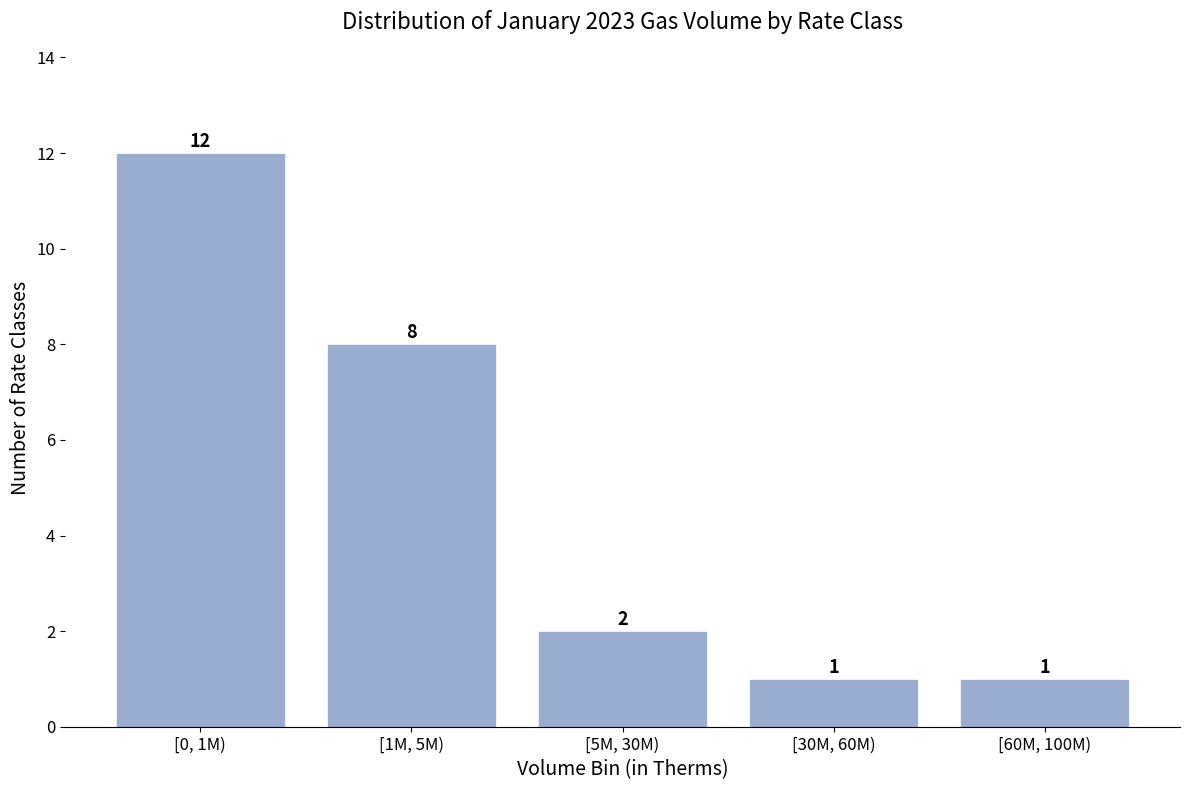

Reading left to right, extract all data points from this chart.

12	8	2	1	1